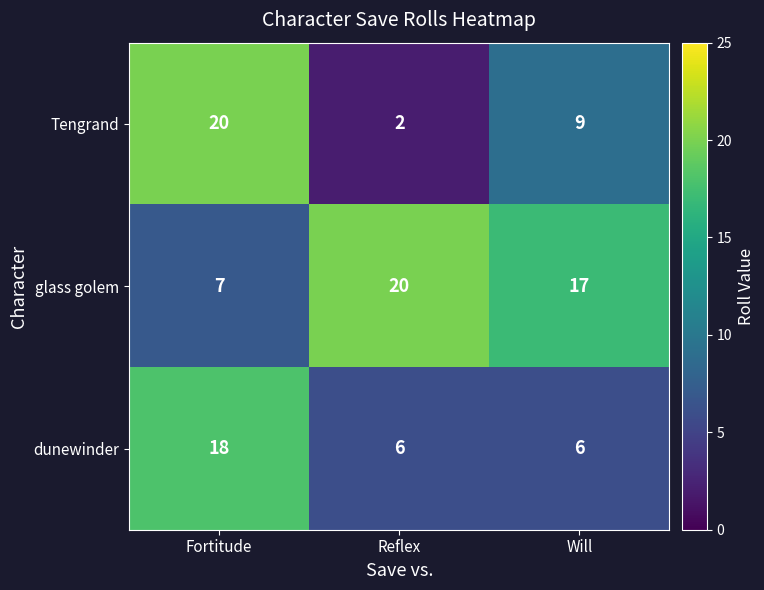

What is the difference between the highest and lowest values at Reflex?

18